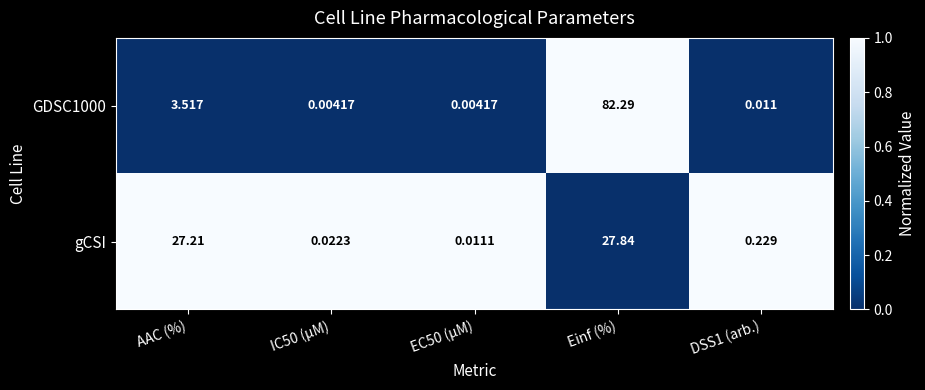

Rank the series by their average value, from lowest to highest.

gCSI, GDSC1000